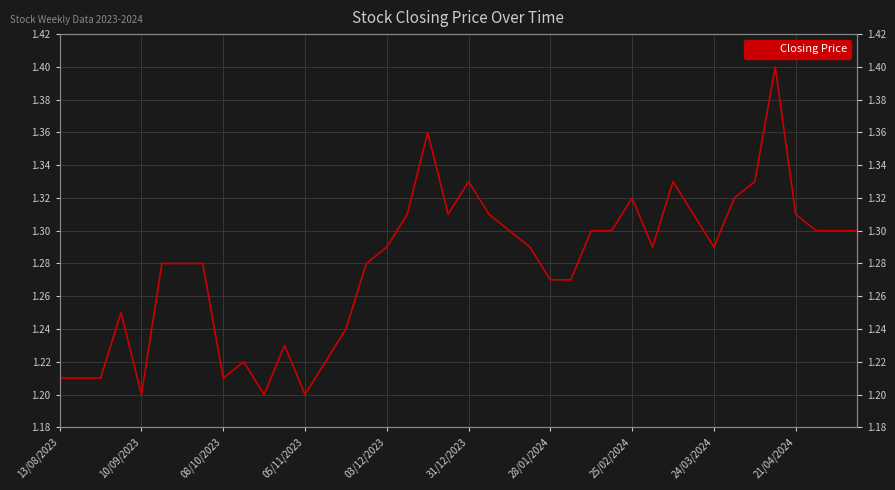

The value at 05/11/2023 is 0.8. True or false?

False